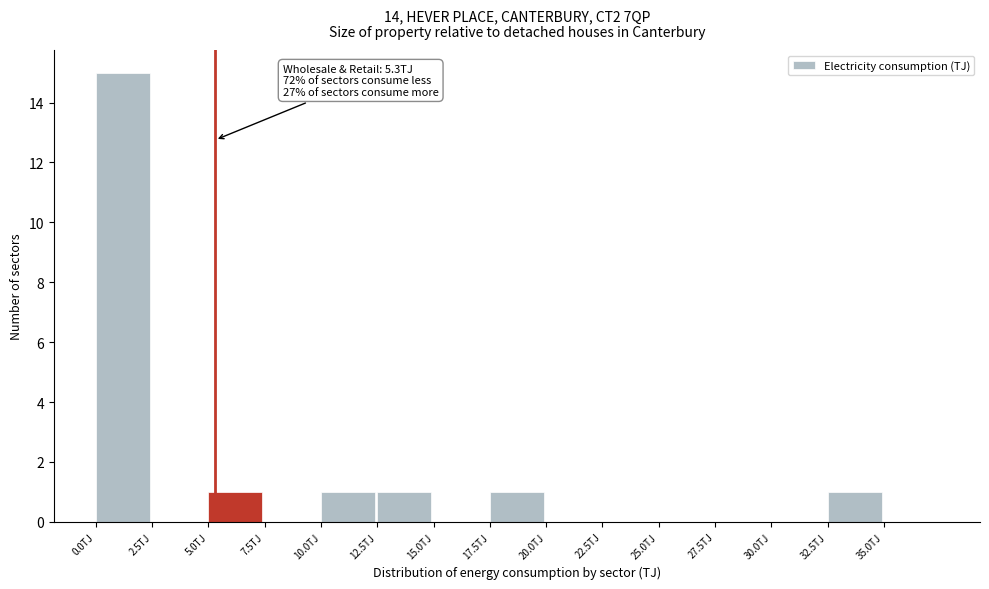

Which range on the x-axis has the tallest bar?

0.0 to 2.5